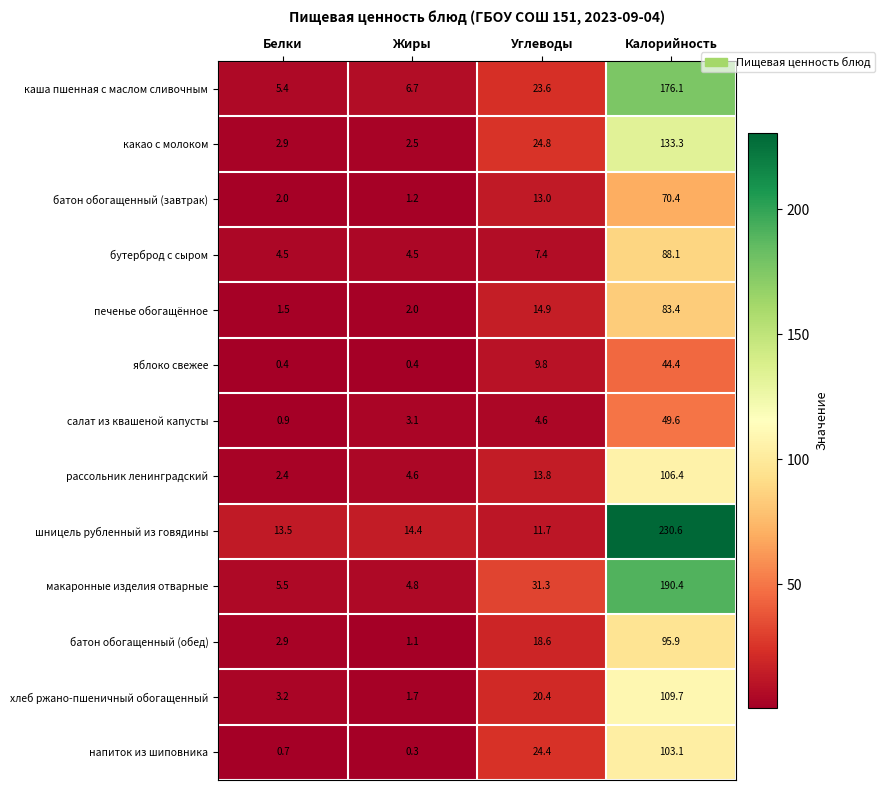

Between Белки and Углеводы, which series saw the biggest shift?

макаронные изделия отварные